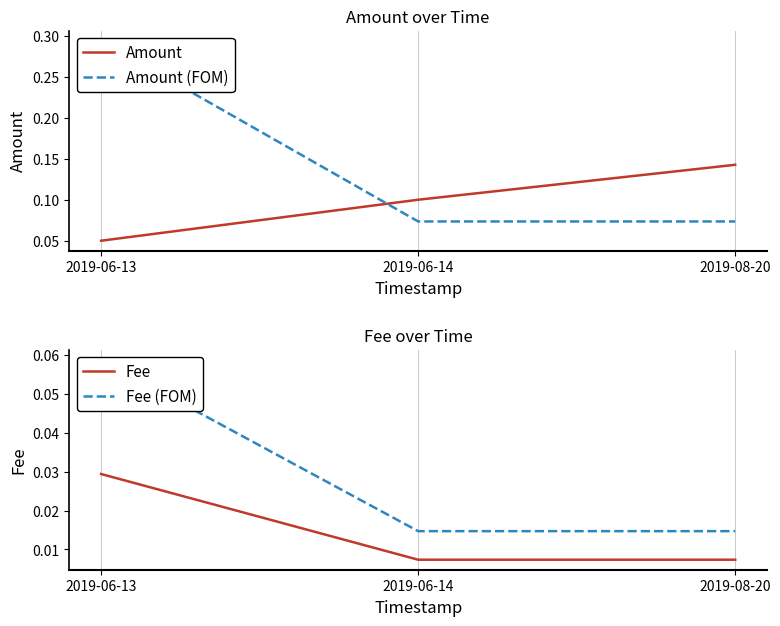

Is this an area chart (filled region under the line)?

No